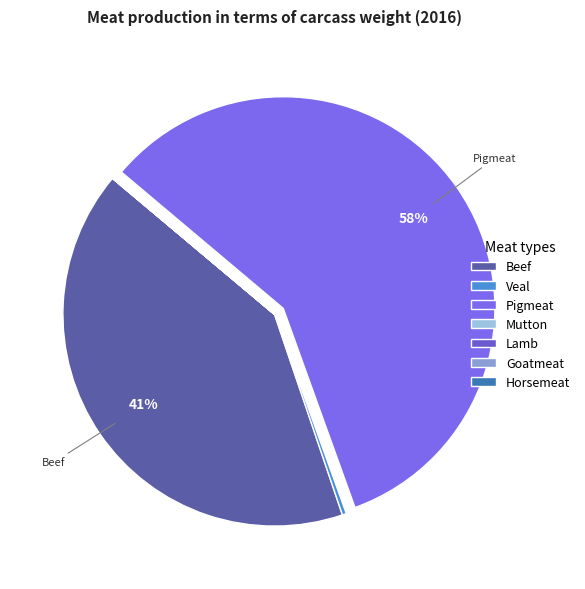

Between Goatmeat and Veal, which is larger?

Veal